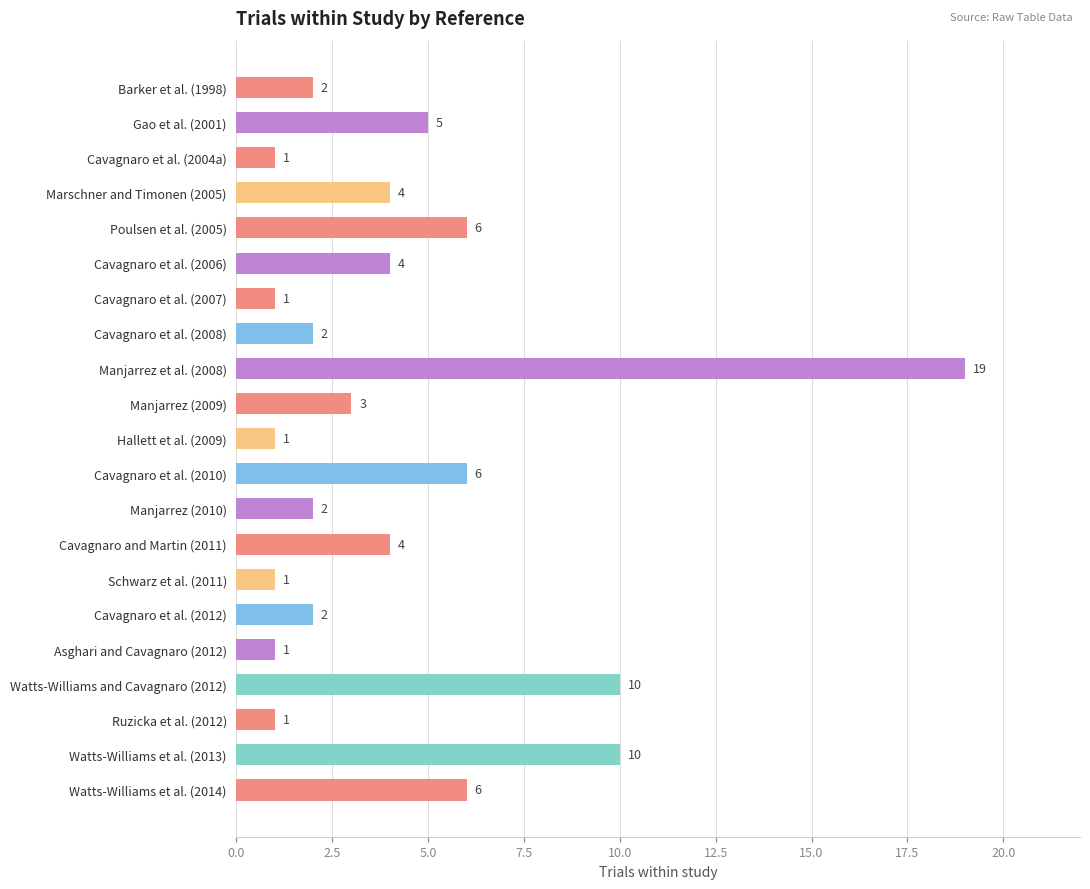

The chart shows a value of 2 at Cavagnaro et al. (2008). True or false?

True